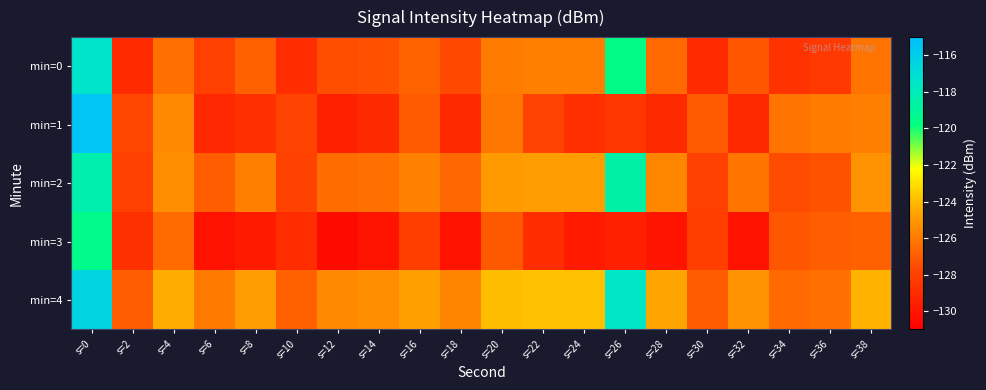

Which series has the widest spread of values?

min=1